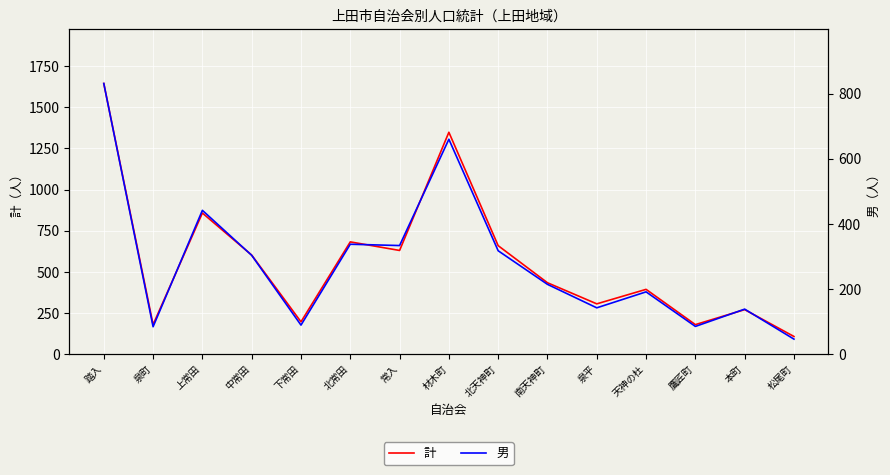

Reading right to left, transcribe all the data shown in this chart.

計: 109	272	181	395	307	435	660	1348	631	683	198	603	858	181	1644
男: 47	139	86	192	143	215	318	660	334	338	90	304	442	85	831